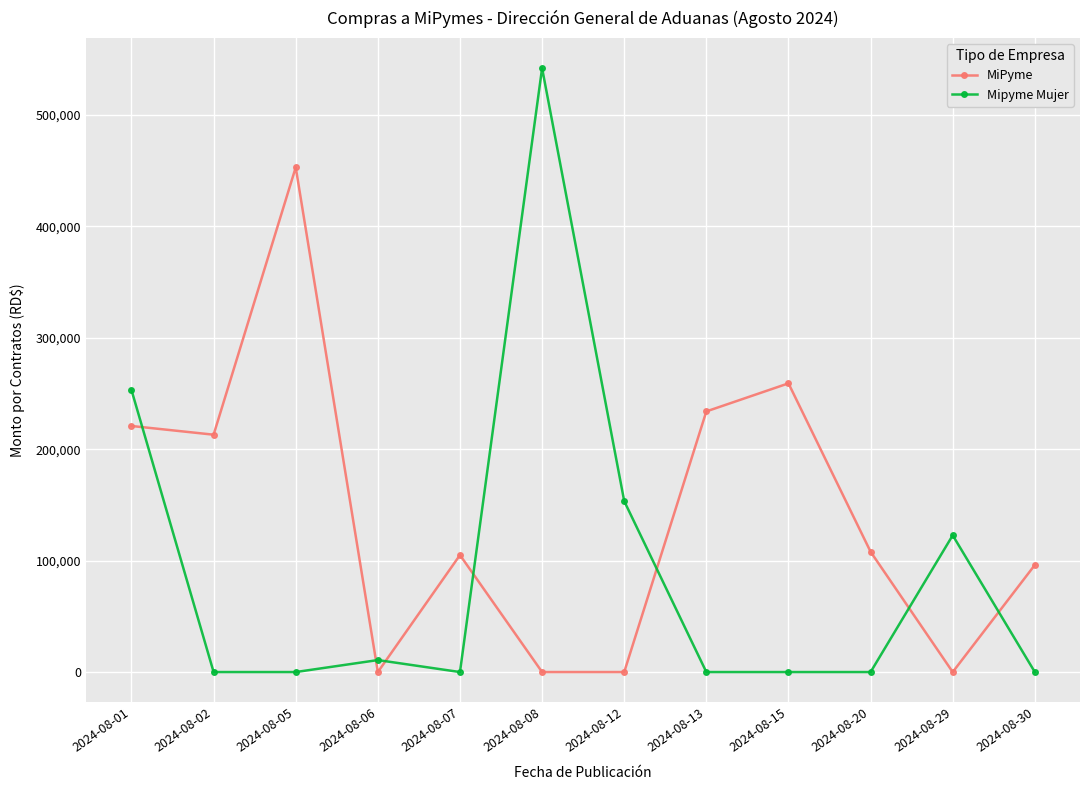

Is this an area chart (filled region under the line)?

No